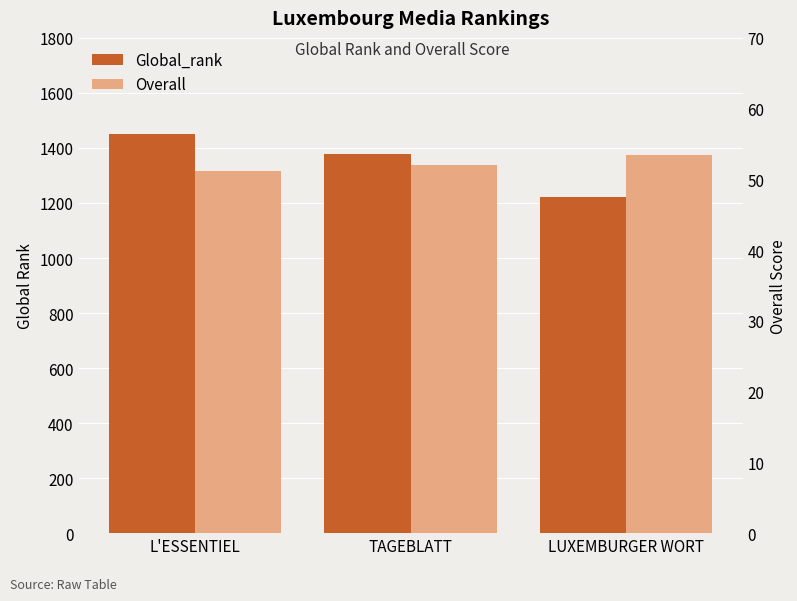

Read the Global_rank value at L'ESSENTIEL.

1449.0